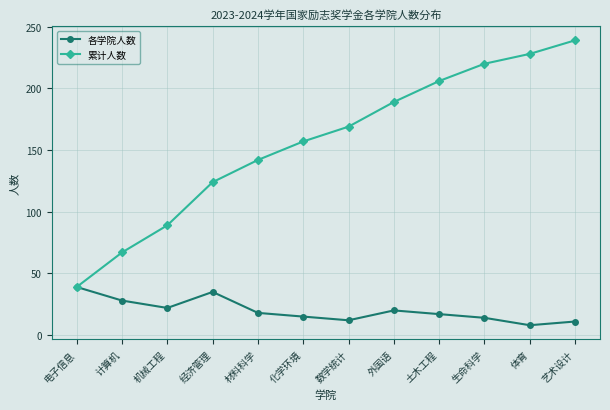

Which series has the widest spread of values?

累计人数